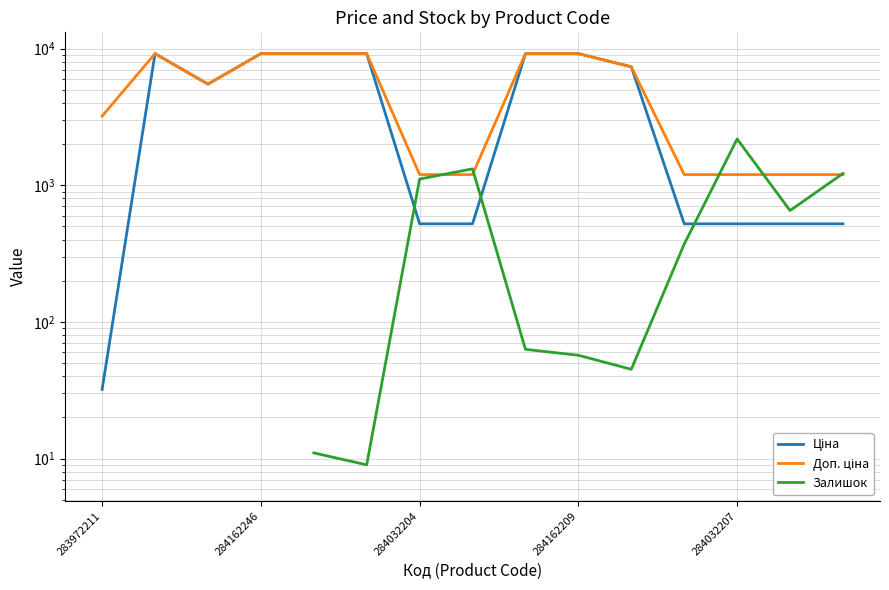

Where is the first local minimum for Ціна?

284032204